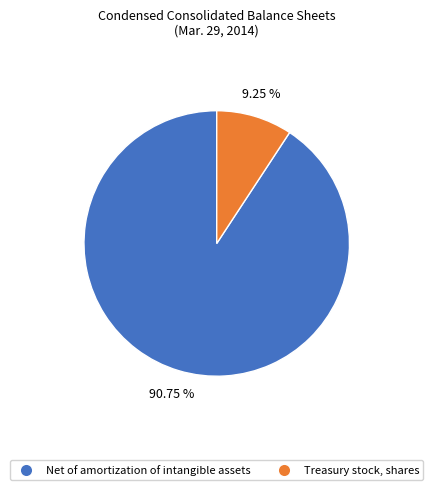

To the nearest percent, what portion does Net of amortization of intangible assets represent?

91%